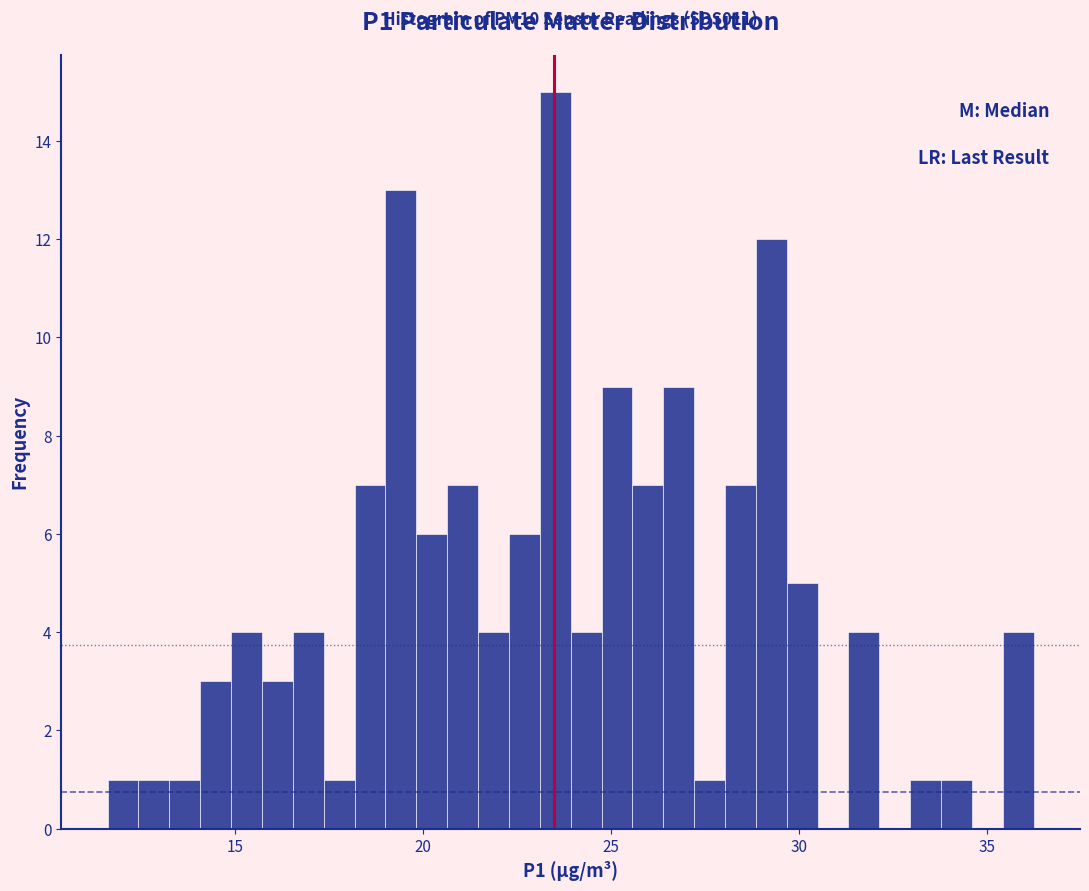

Around what value on the x-axis is the tallest bar? Give the approximate position of its centre, as read against the axis.

23.5